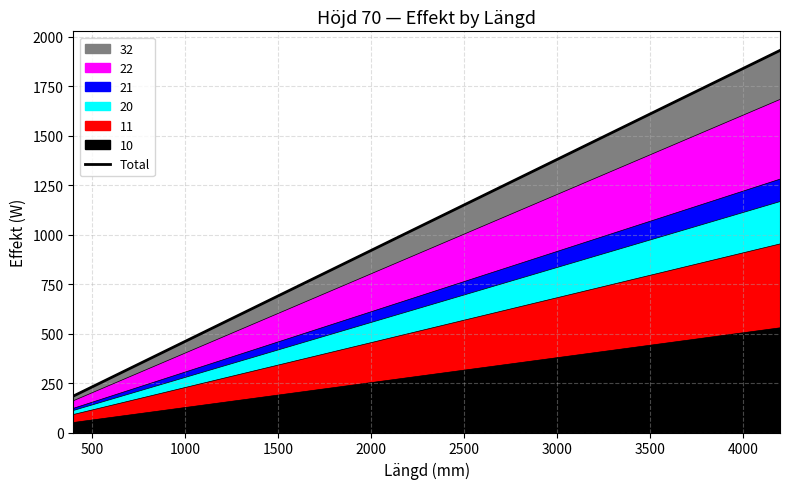

What is the label of the 27th point from the right?

1000